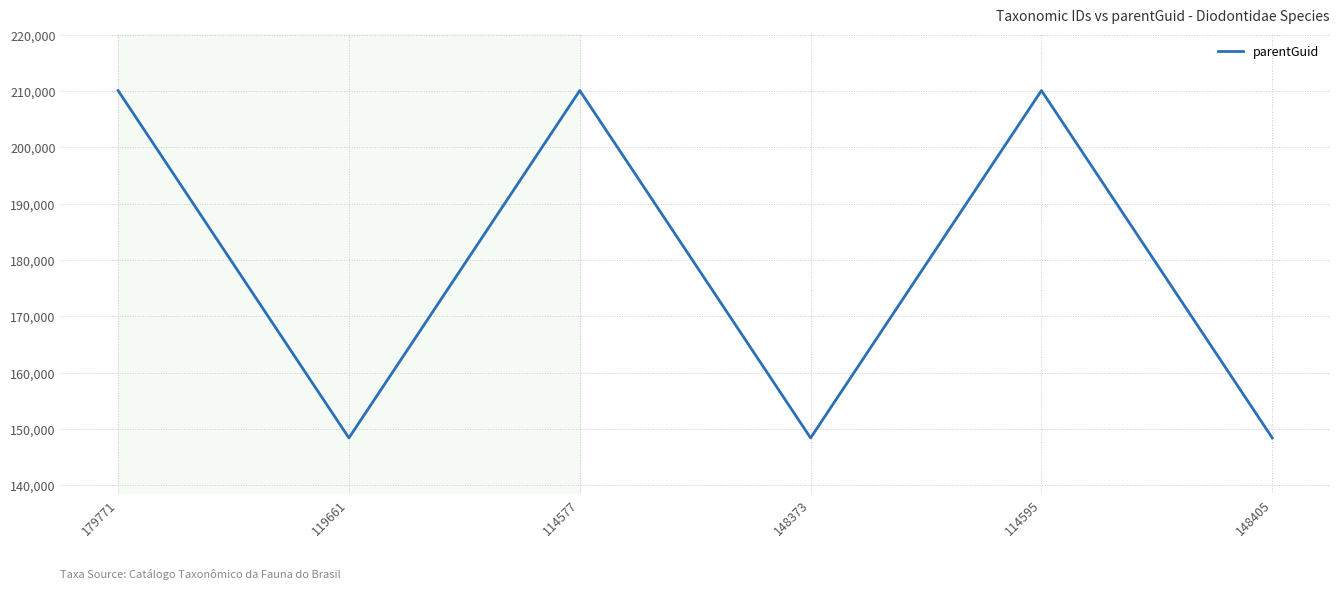

The chart shows a value of 353690 at 114595. True or false?

False